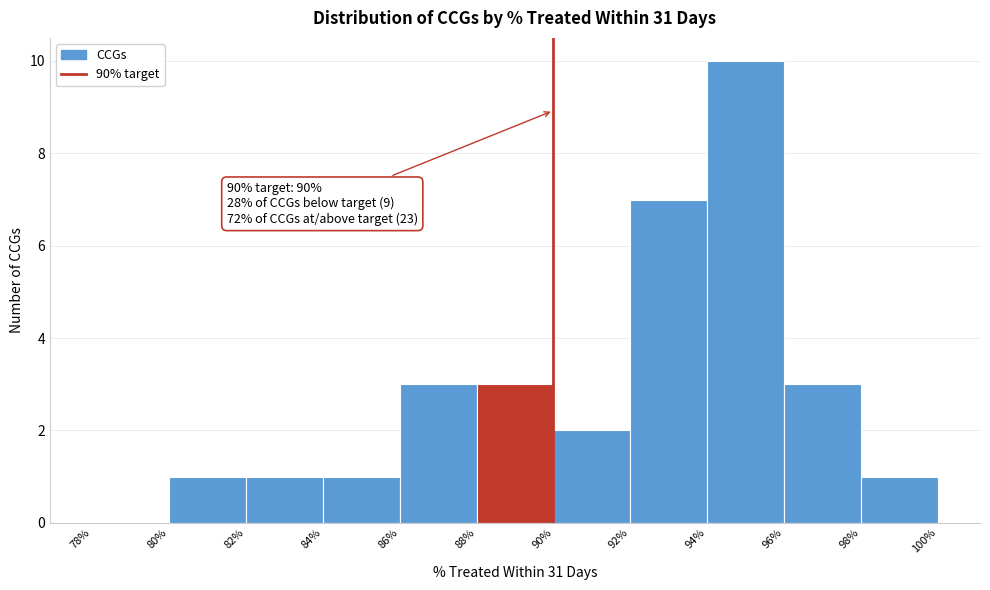

Reading left to right, what are all the values shown in this chart?

78%=0	80%=1	82%=1	84%=1	86%=3	88%=3	90%=2	92%=7	94%=10	96%=3	98%=1